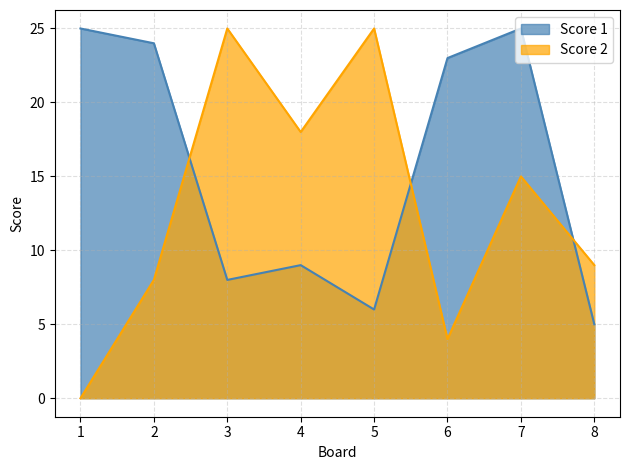

How many series are shown in this chart?

2